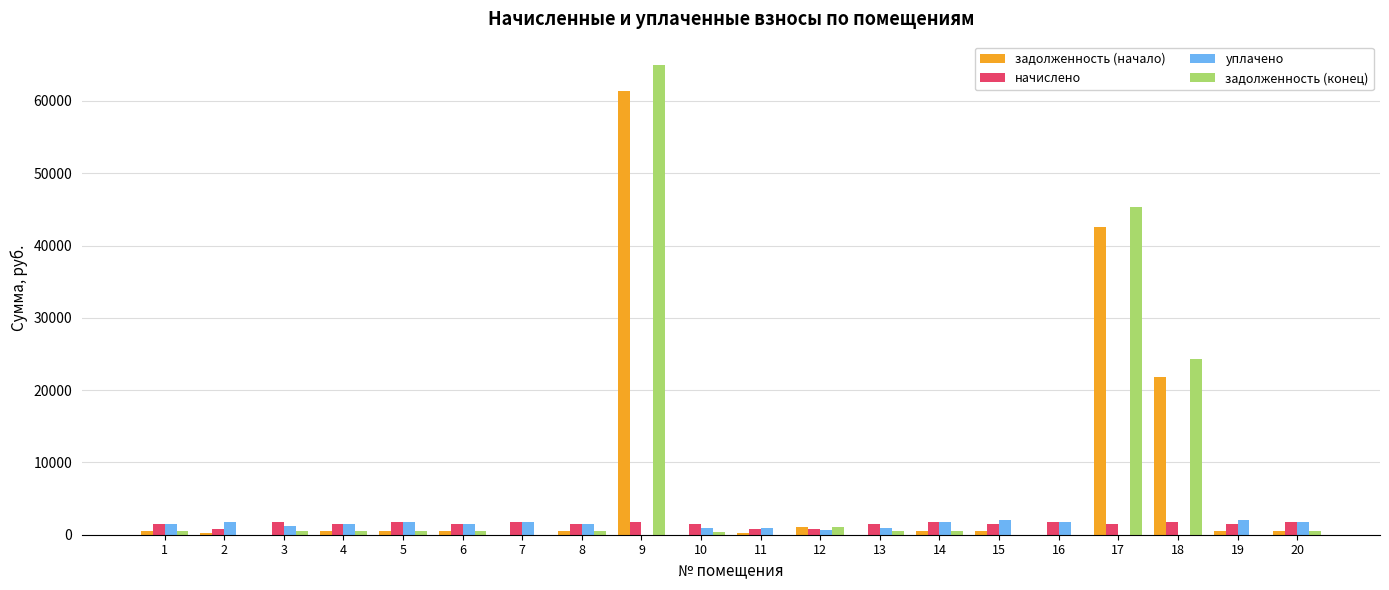

Which series has the widest spread of values?

задолженность (конец)